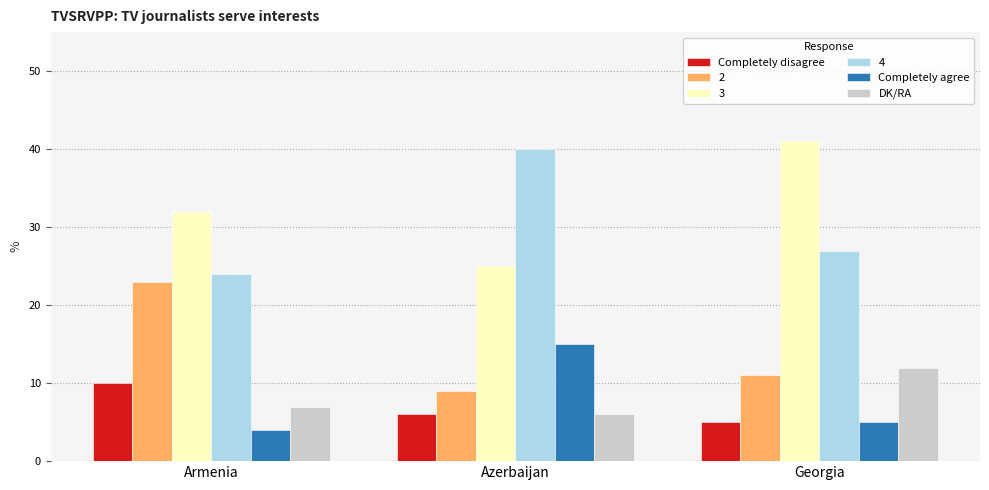

What is the difference between the highest and lowest values at Armenia?

28